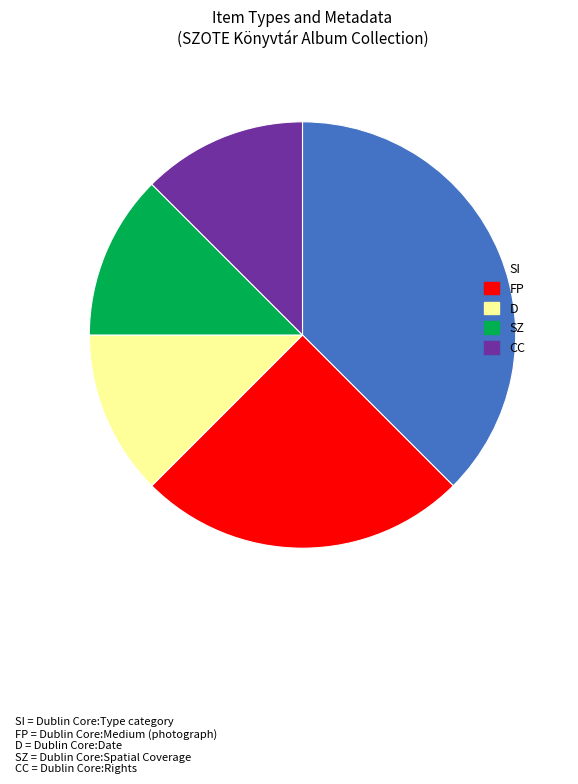

What is the largest slice in the pie chart?

SI